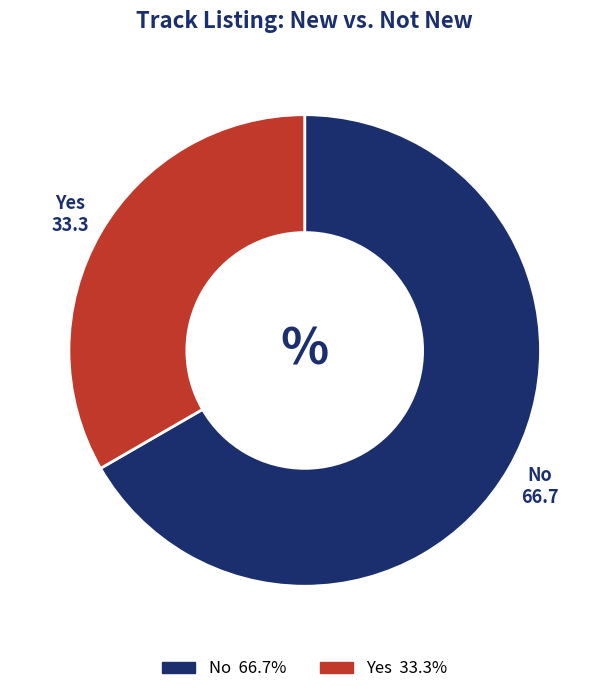

Rank the categories by value from lowest to highest.

Yes, No